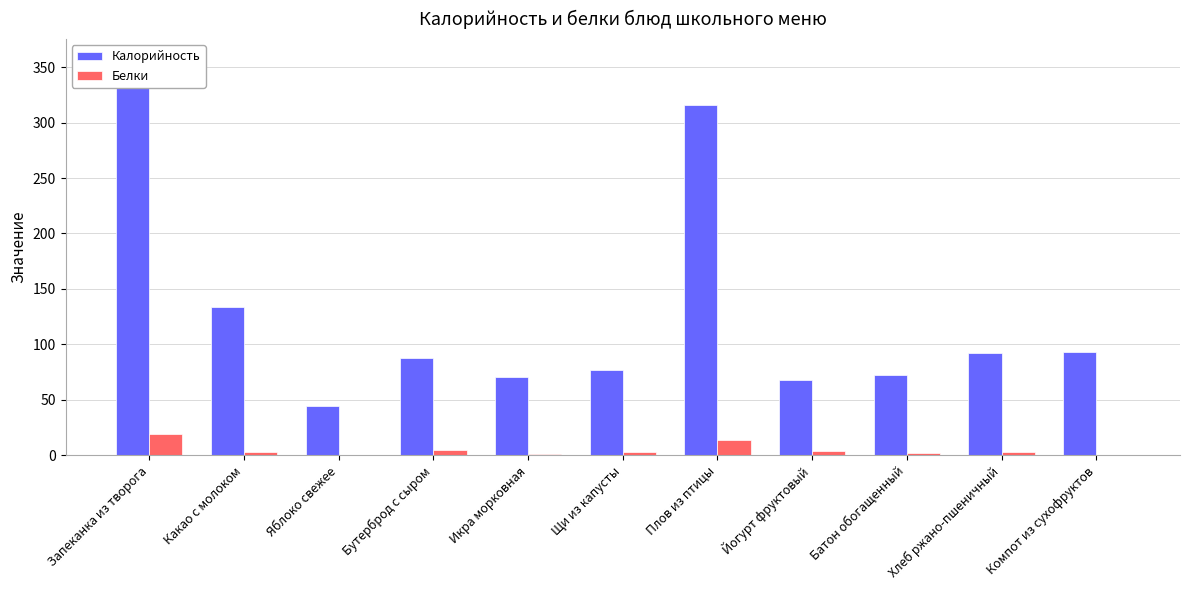

Does the chart contain stacked bars?

No